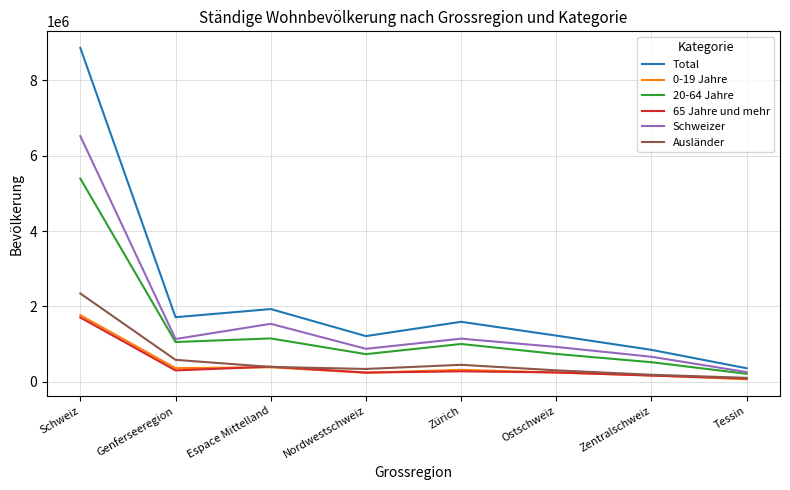

The Total series shows 3299414 at Espace Mittelland. True or false?

False